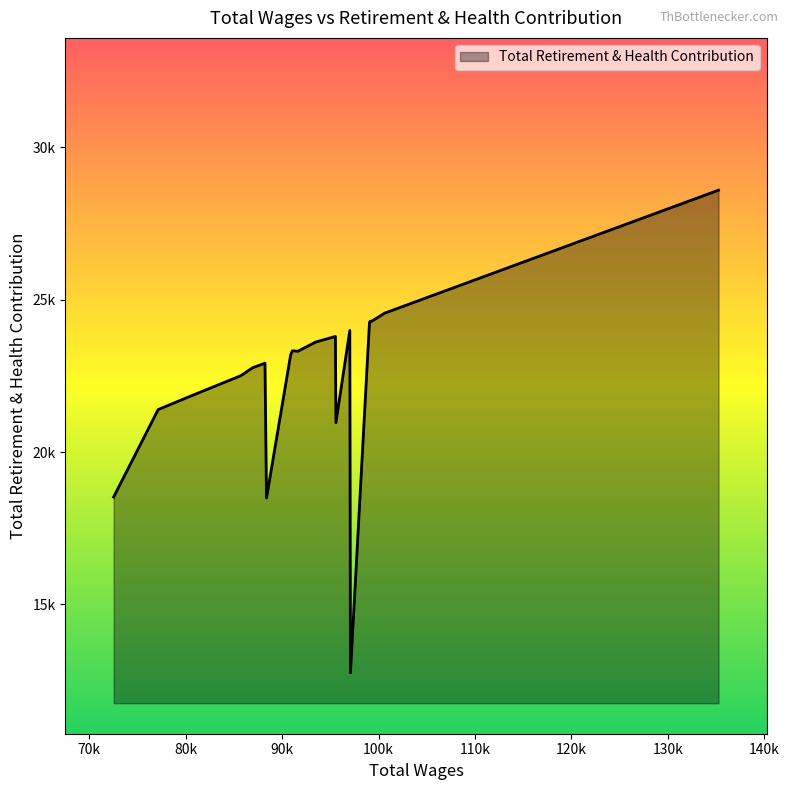

Where is the data nearest to the value 20674?

95581